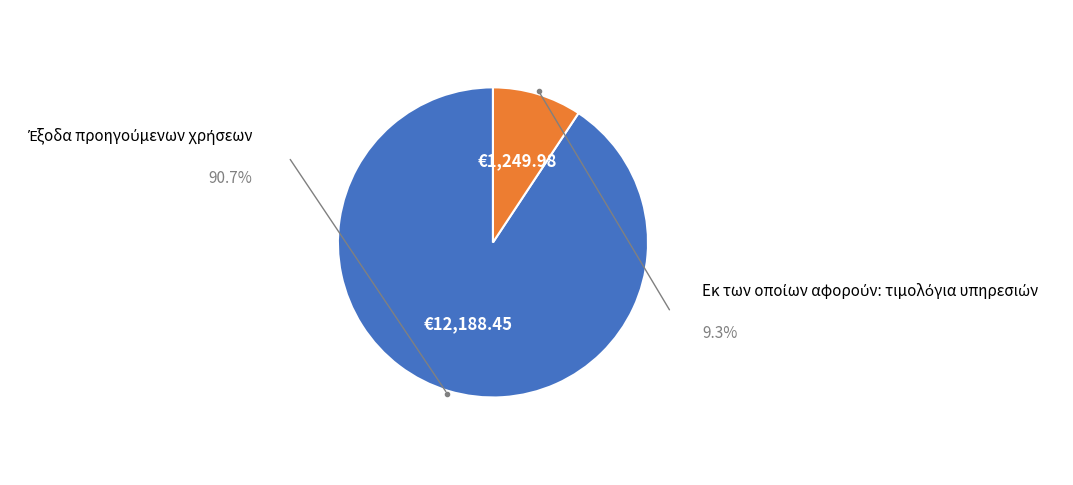

Rank the categories by value from highest to lowest.

Έξοδα προηγούμενων χρήσεων, Εκ των οποίων αφορούν: τιμολόγια υπηρεσιών